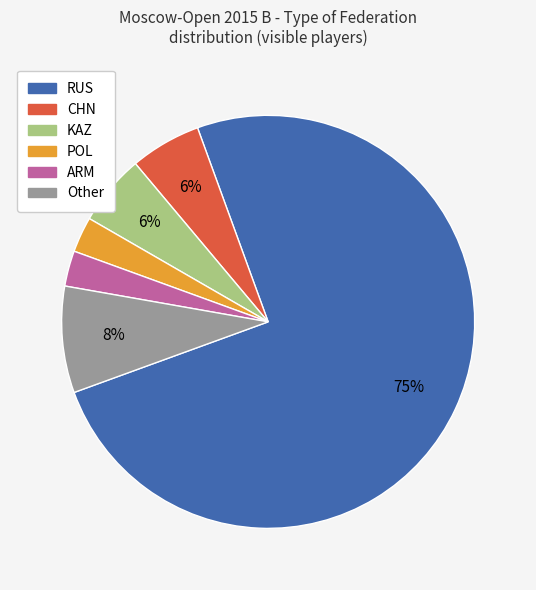

Which category has the biggest portion of the pie?

RUS